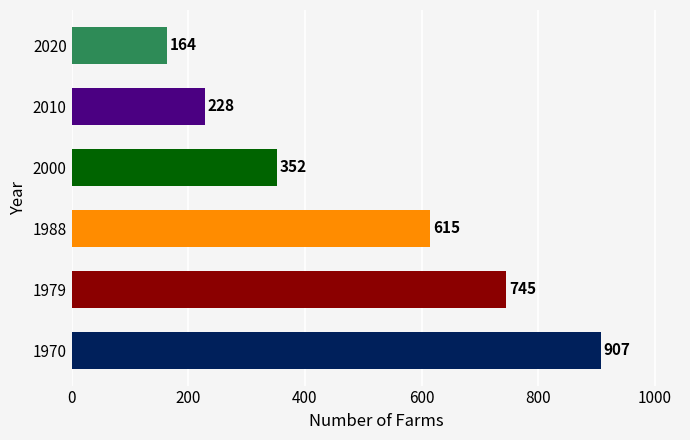

What is the ratio of the value at 1970 to the value at 2000?

2.6